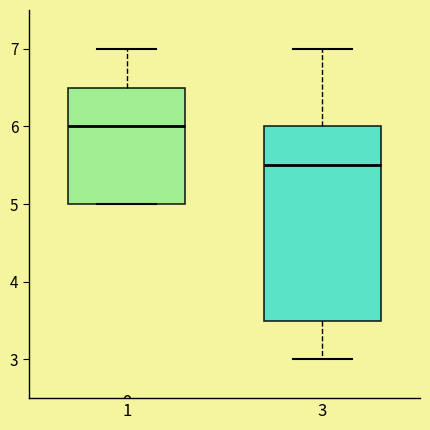

Where does the median line of the box at x = 1 sit on the y-axis? The values are not printed on the chart, so give them approximately, as read against the axis.

6.0